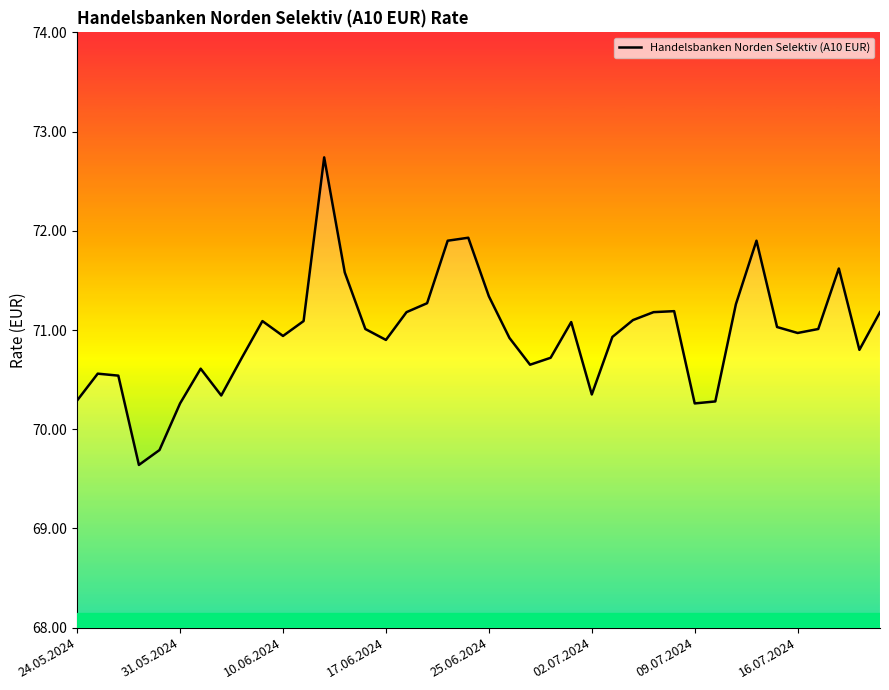

What is the minimum value shown in the chart?

69.6